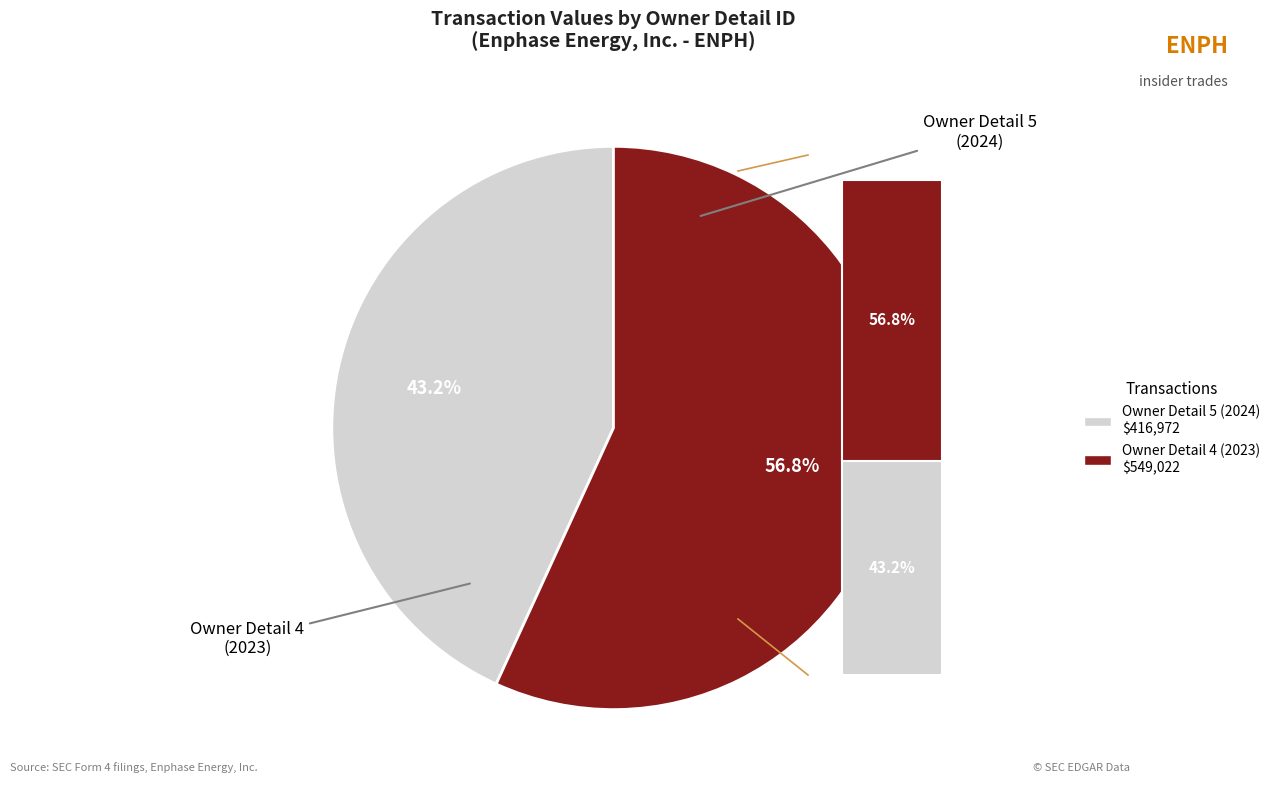

Which category has the smallest portion of the pie?

rptOwnerDetailsId=5